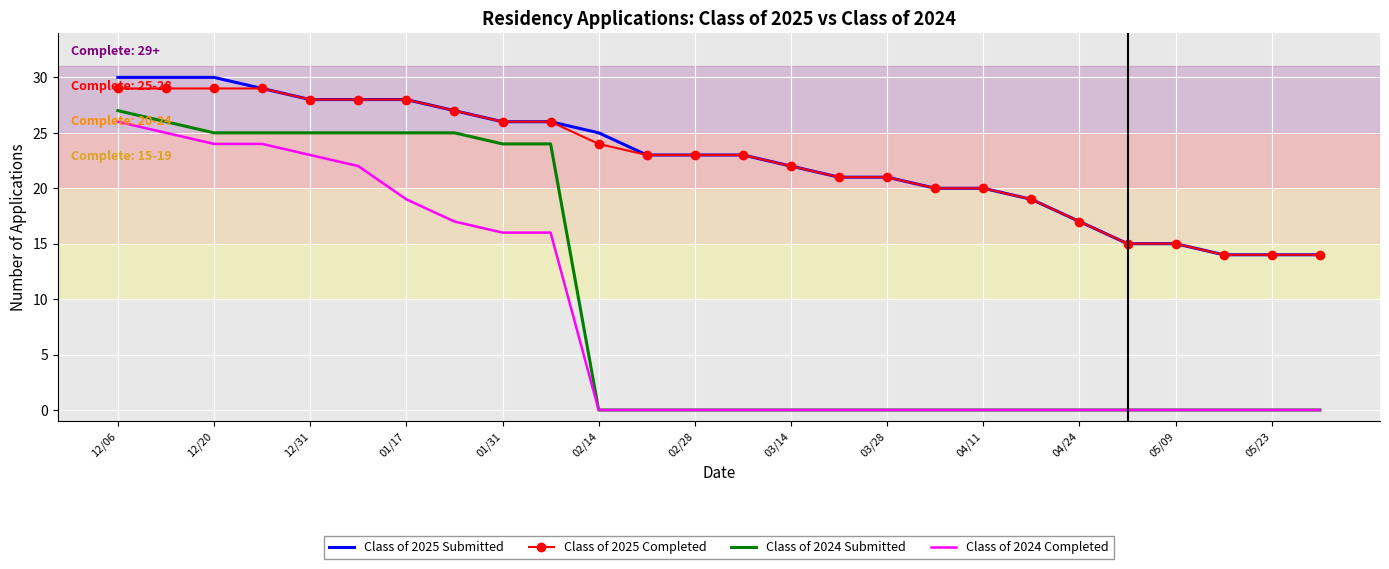

What is the lowest value of the Class of 2025 Completed series?

14